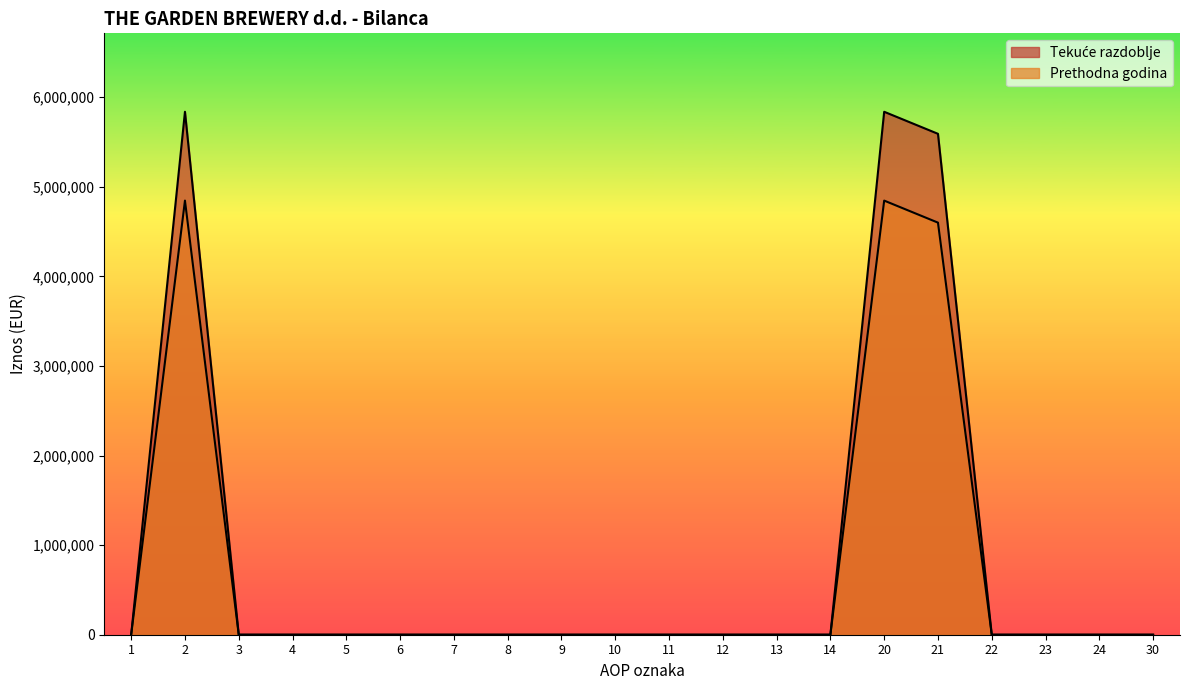

What is the average value of the Prethodna godina series?

714571